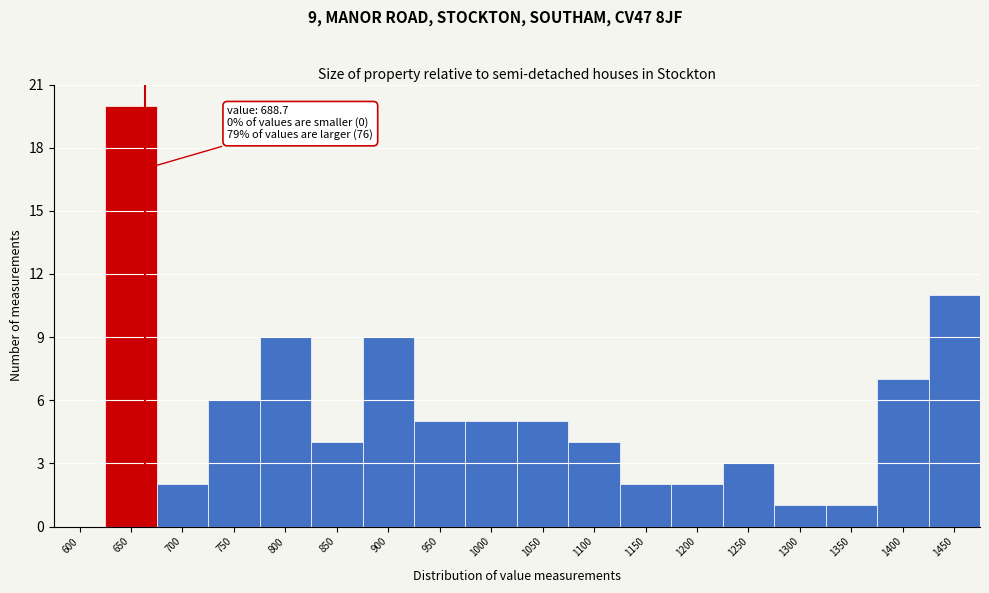

Reading left to right, extract all data points from this chart.

600=0	650=20	700=2	750=6	800=9	850=4	900=9	950=5	1000=5	1050=5	1100=4	1150=2	1200=2	1250=3	1300=1	1350=1	1400=7	1450=11